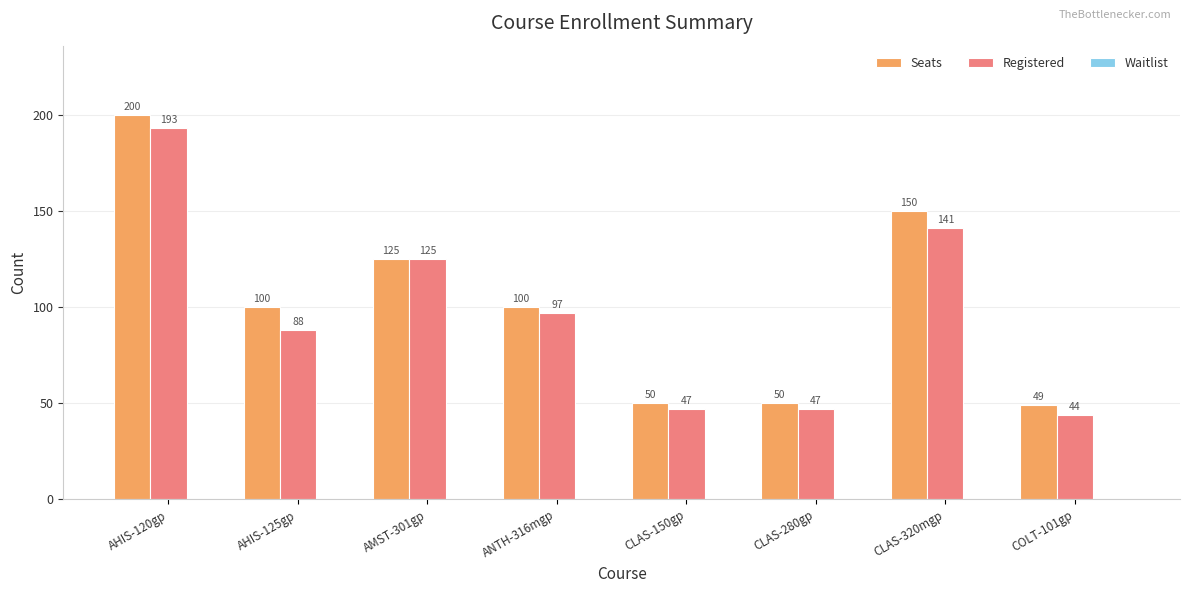

What is the spread (max minus min) of values at AMST-301gp?

0